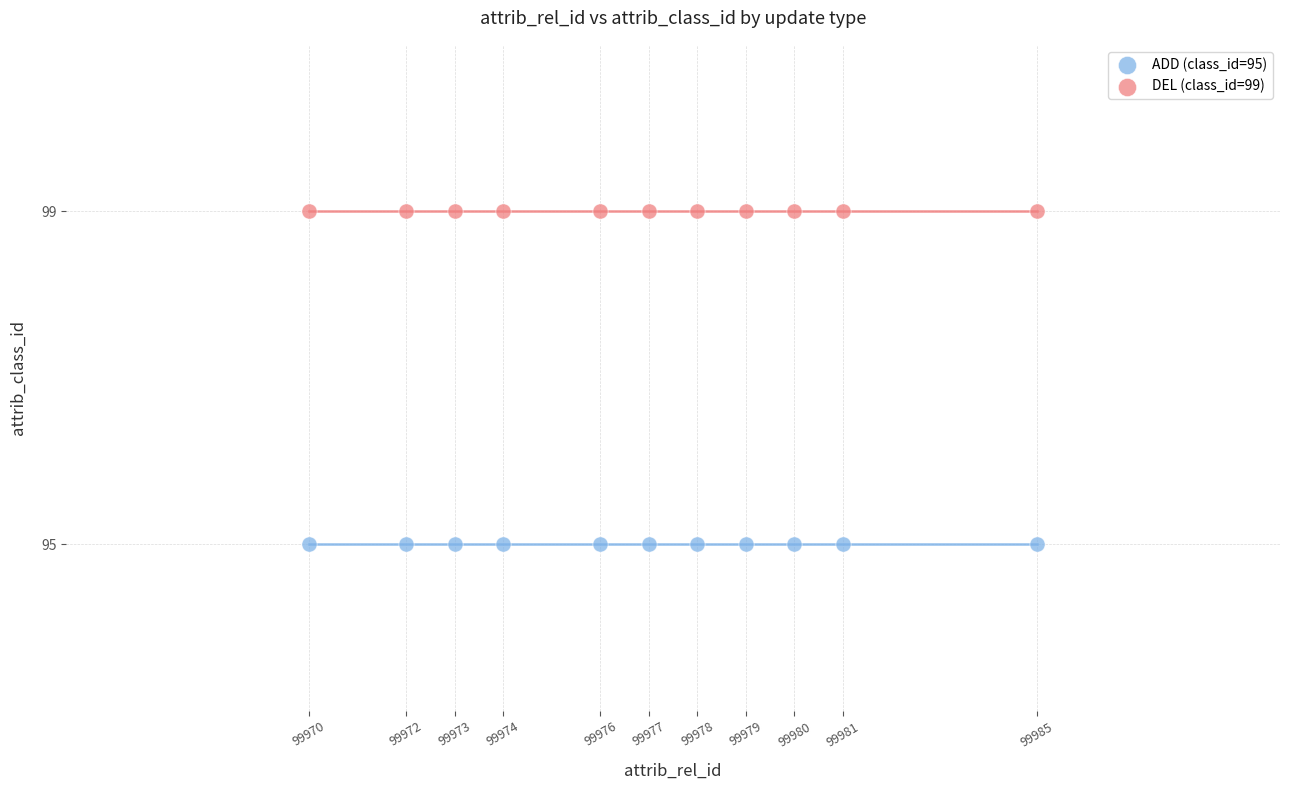

What are all the series names shown in the legend?

ADD (class_id=95), DEL (class_id=99)